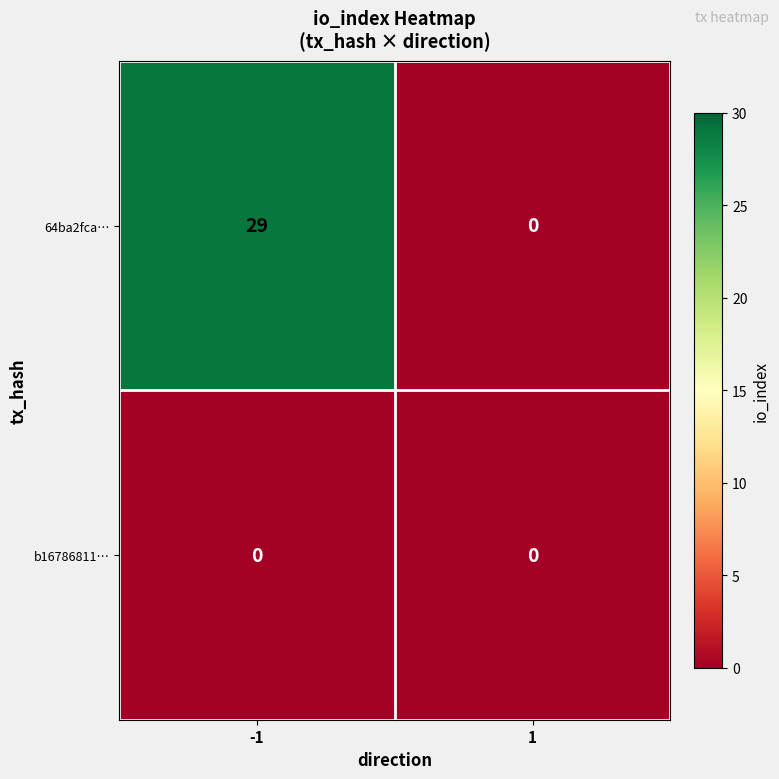

How many data points does each series have?

2